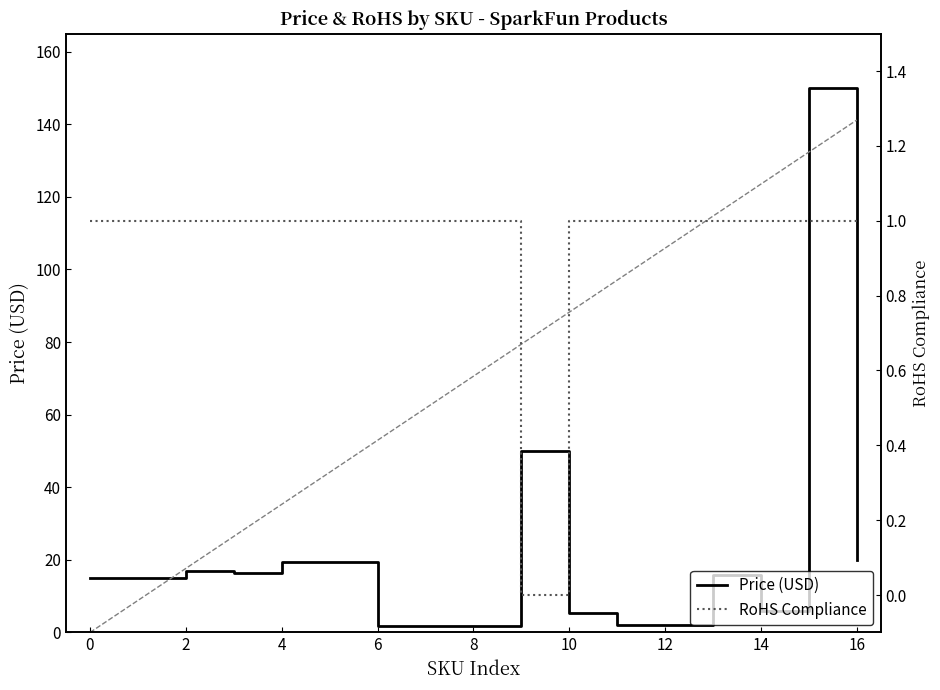

At which category does Price (USD) reach its first local peak?

2